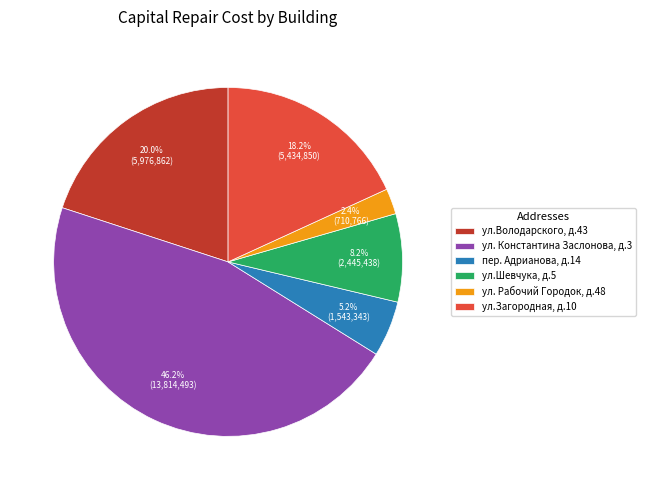

Between ул. Константина Заслонова, д.3 and ул.Володарского, д.43, which is larger?

ул. Константина Заслонова, д.3